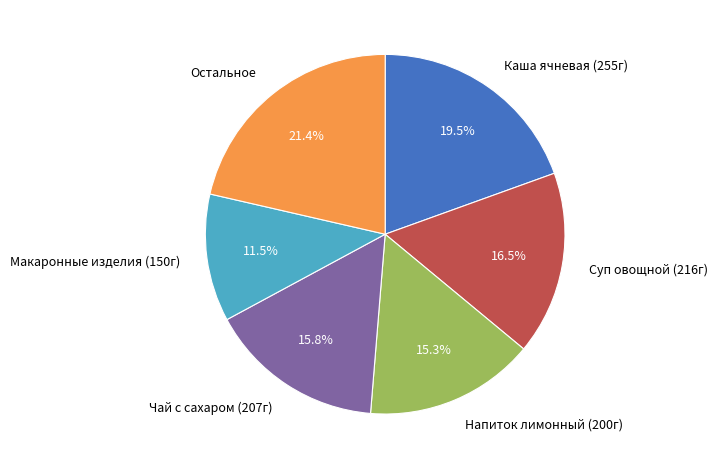

How many slices are in this pie chart?

6